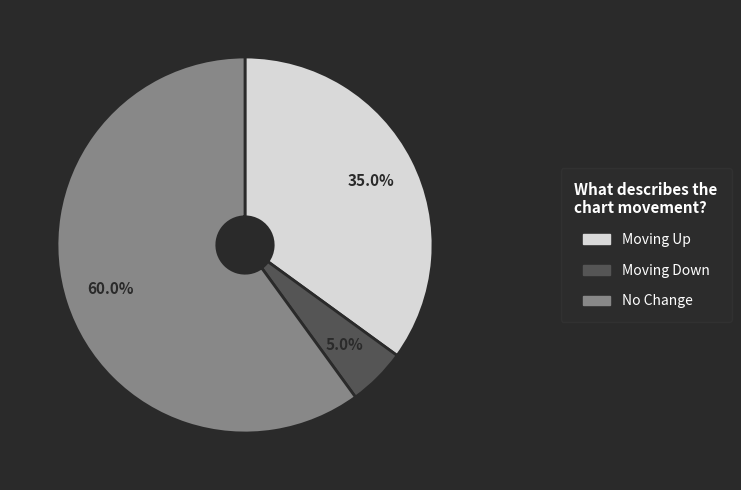

Is there any slice that represents more than half of the pie?

Yes